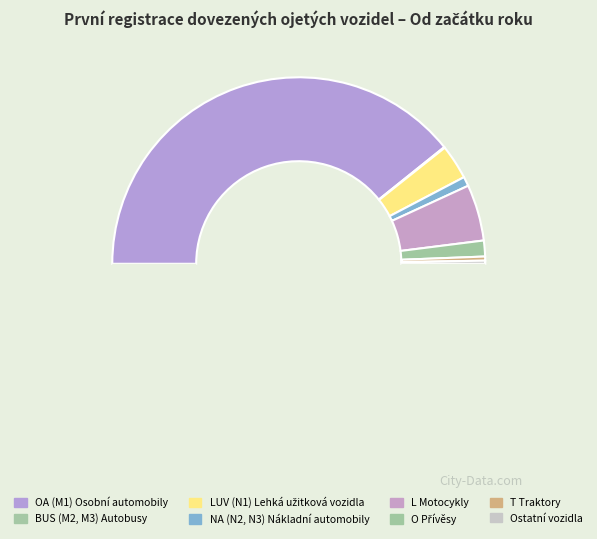

Which slice represents more than half of the pie?

OA (M1) Osobní automobily